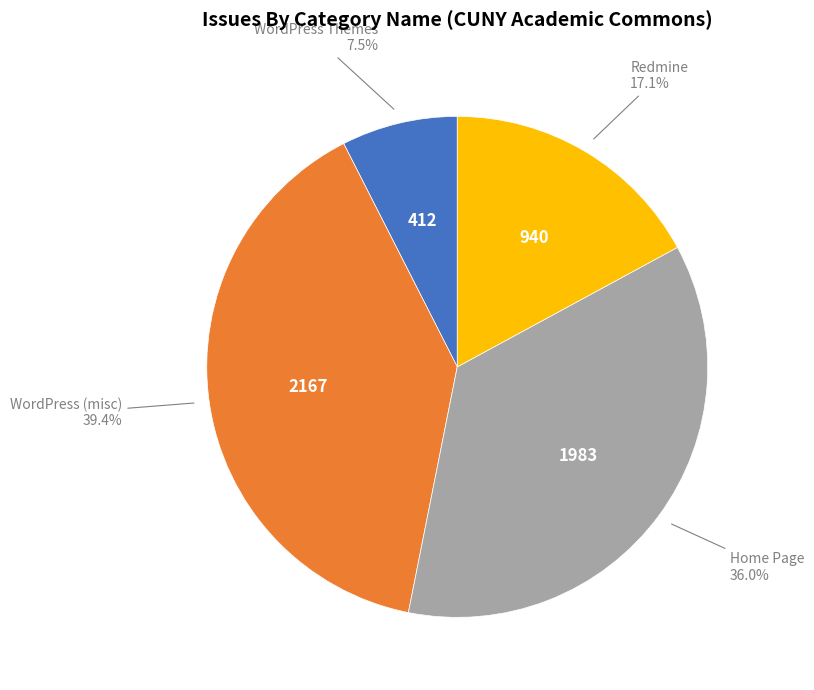

Does any single category account for the majority?

No